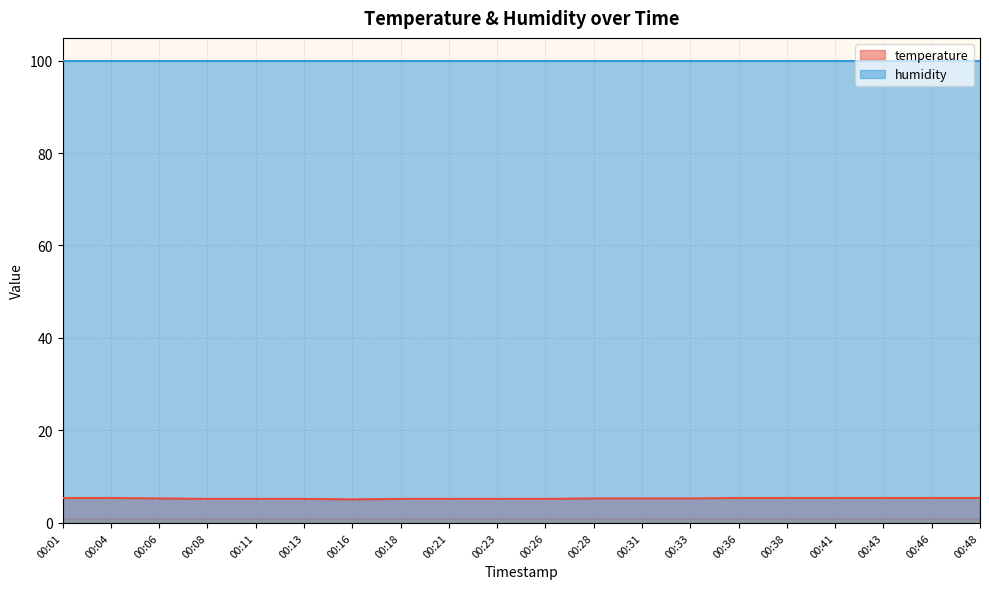

Rank the categories by value from highest to lowest.

00:01, 00:04, 00:36, 00:38, 00:41, 00:43, 00:46, 00:48, 00:06, 00:28, 00:31, 00:33, 00:08, 00:11, 00:13, 00:18, 00:21, 00:23, 00:26, 00:16